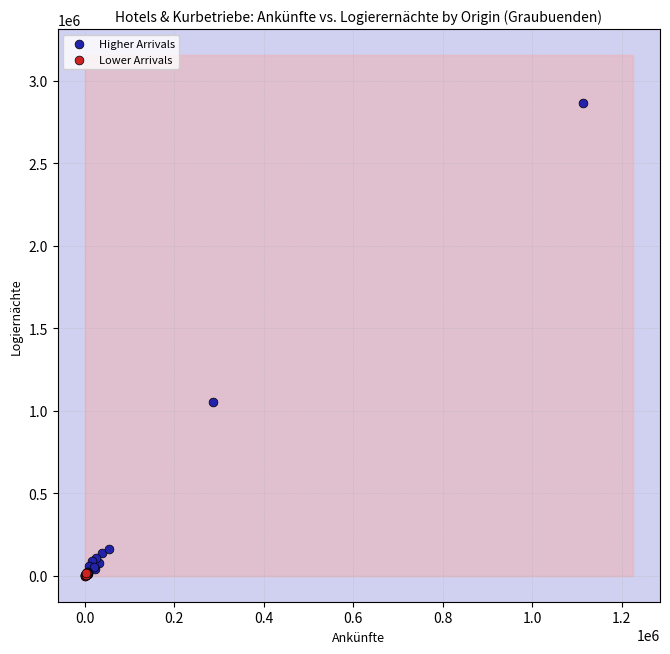

Which series has the widest spread of Y values?

Higher Arrivals